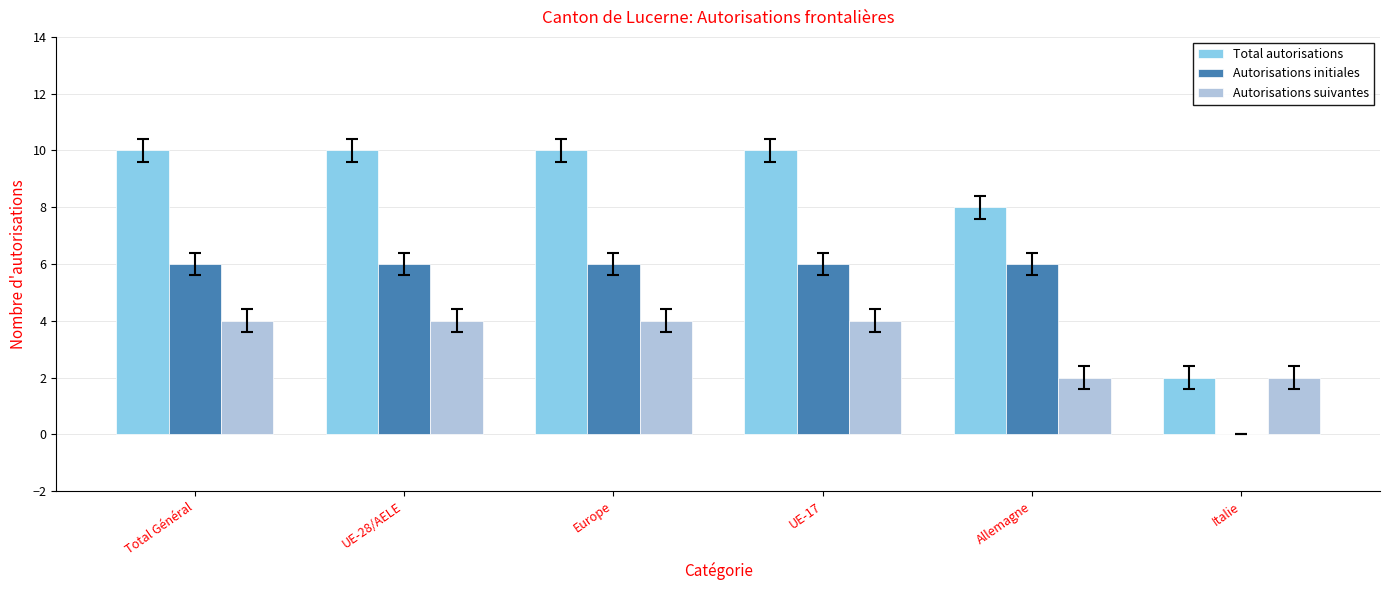

What is the highest value of the Autorisations initiales series?

6